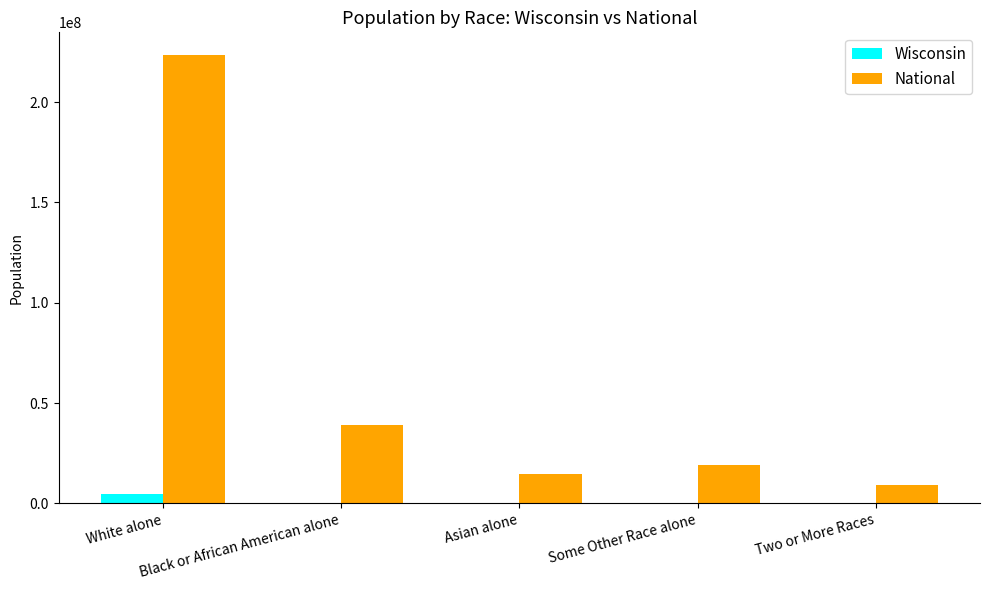

Are the bars horizontal?

No